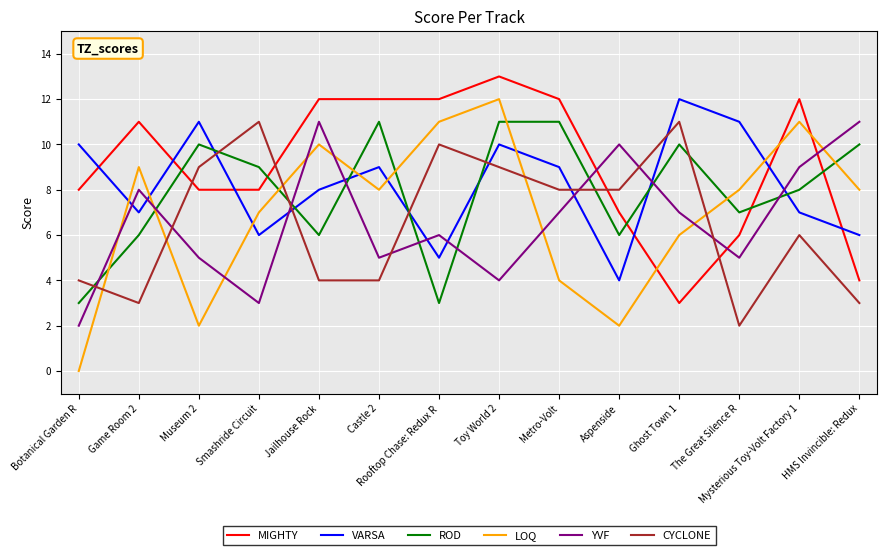

What is the difference between the maximum and minimum values in the CYCLONE series?

9